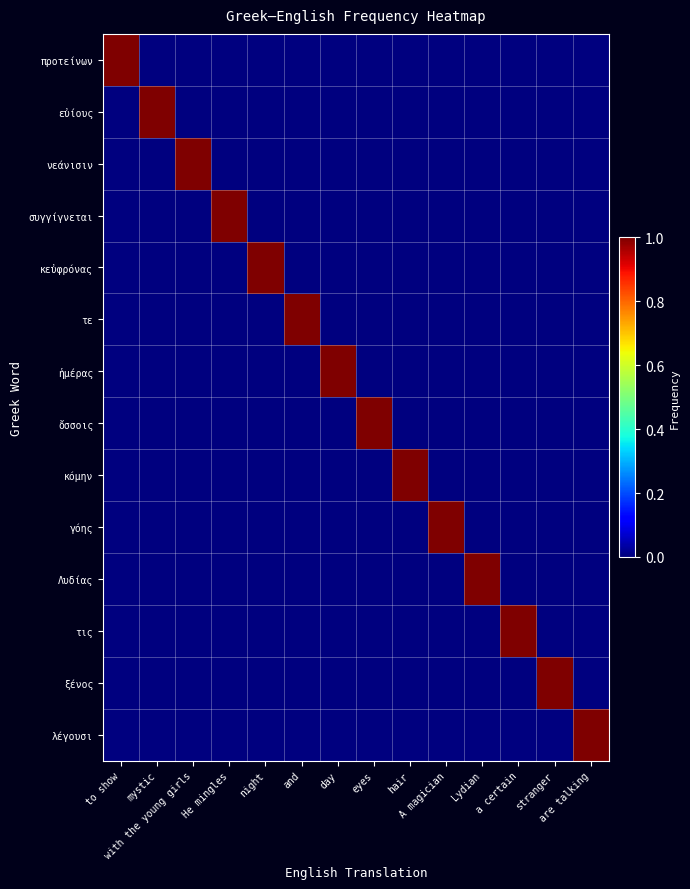

Between He mingles and stranger, which is larger?

He mingles